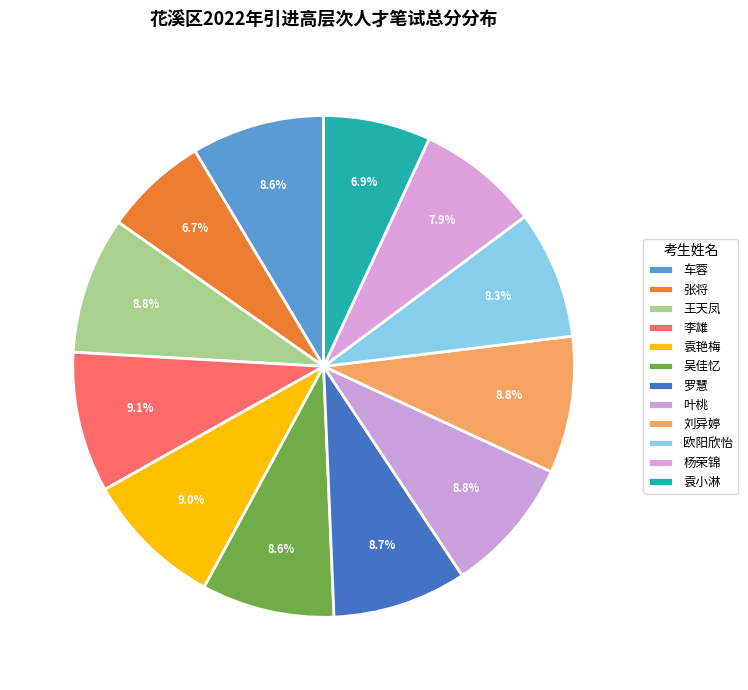

To the nearest percent, what percentage of the pie is 王天凤?

9%